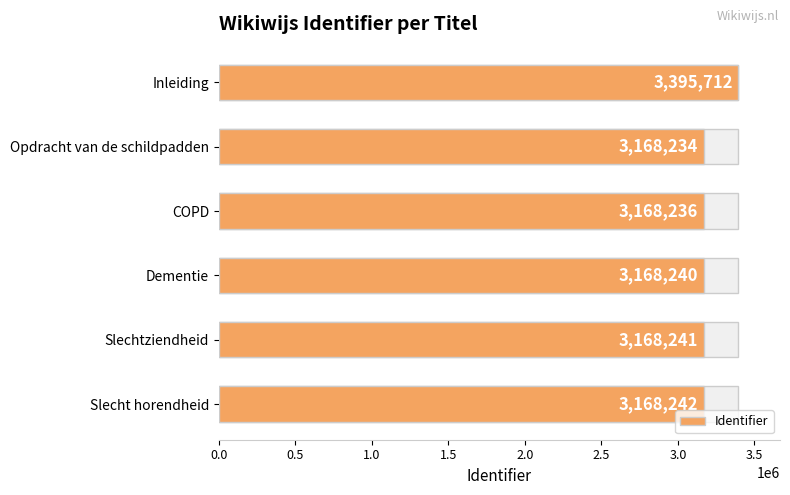

Count the number of data series in this chart.

1